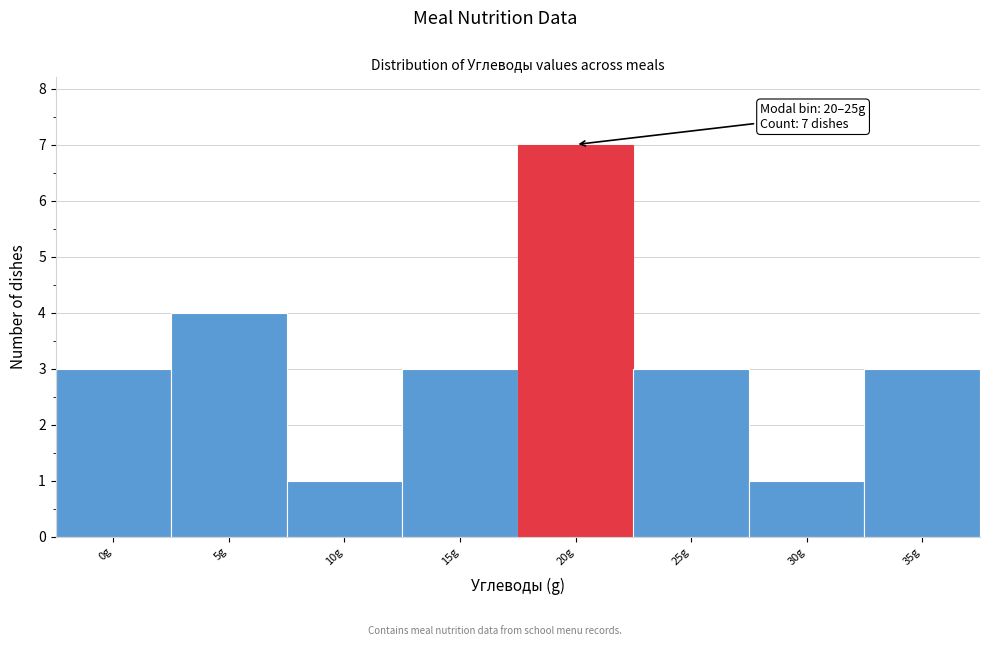

Reading left to right, transcribe all the data shown in this chart.

0g=3	5g=4	10g=1	15g=3	20g=7	25g=3	30g=1	35g=3